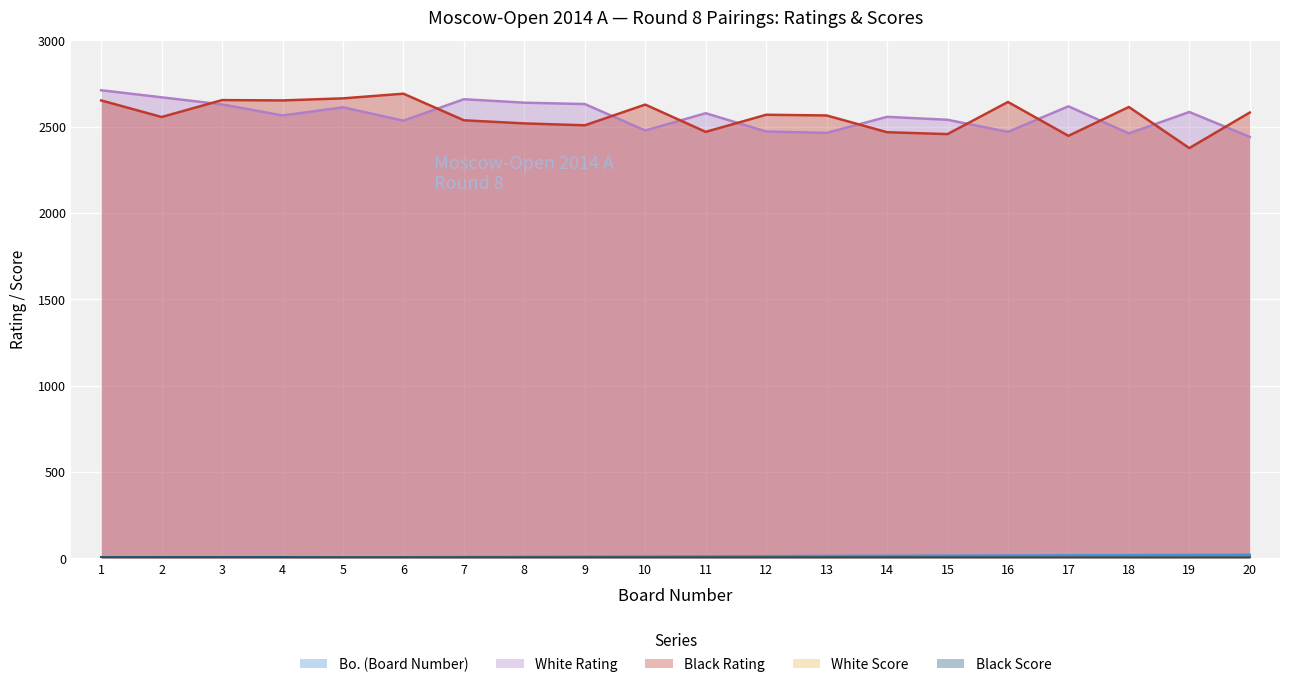

How many categories are shown in the chart?

20